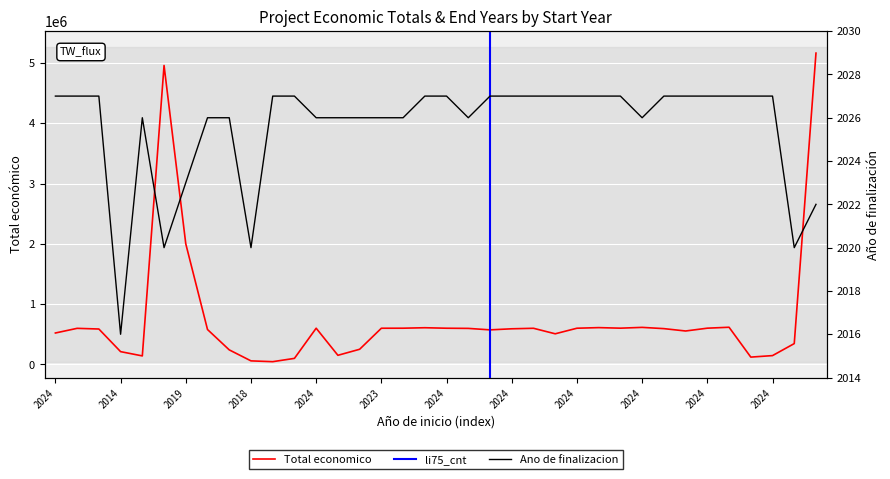

Which series has the widest spread of values?

Total economico